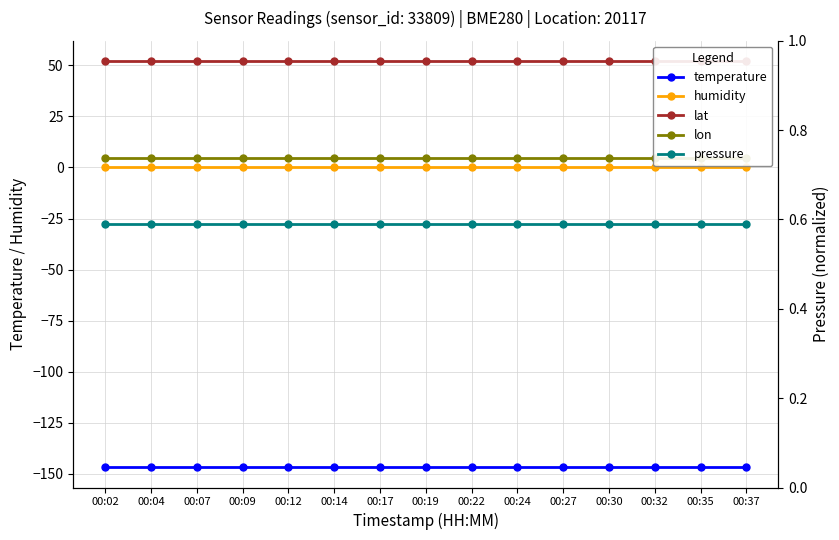

What is the average value of the pressure series?

0.6